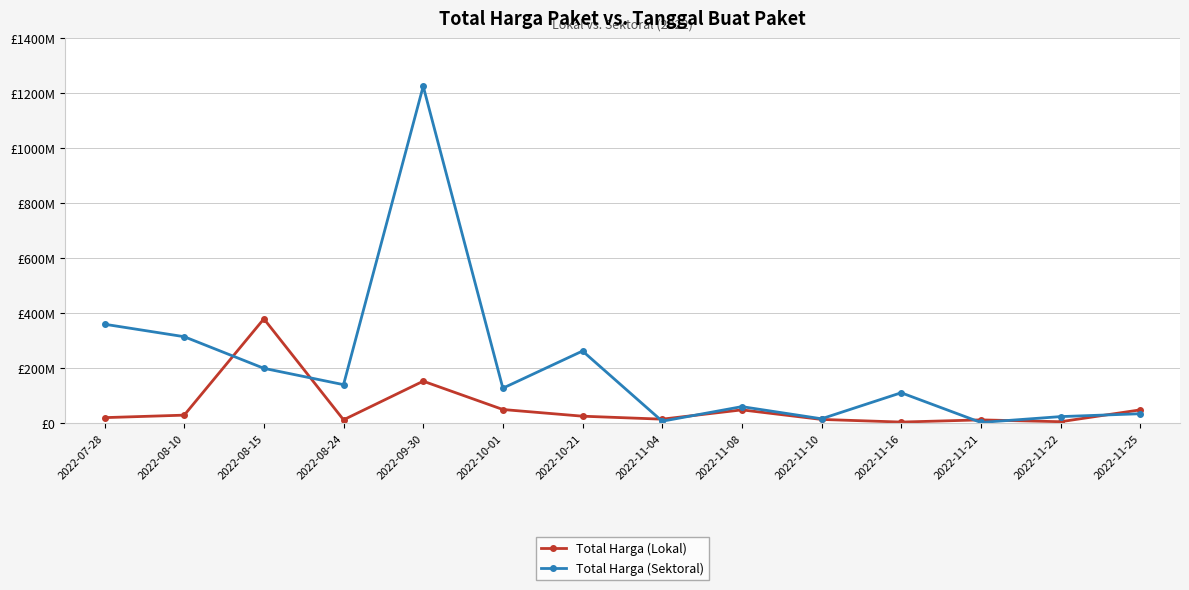

What is the label of the 10th point from the right?

2022-09-30